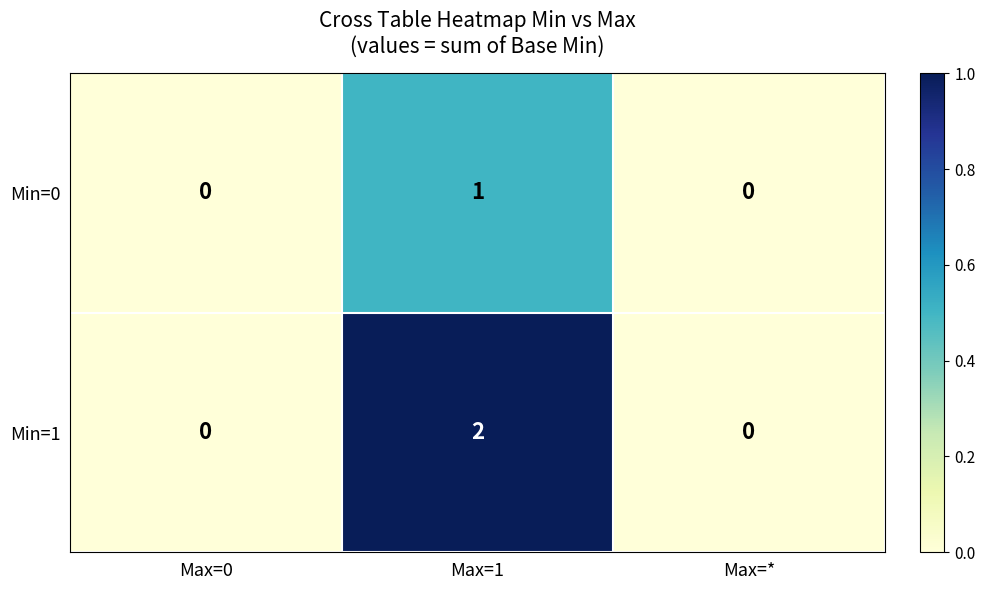

List the series in order of their peak value, lowest first.

Min=0, Min=1